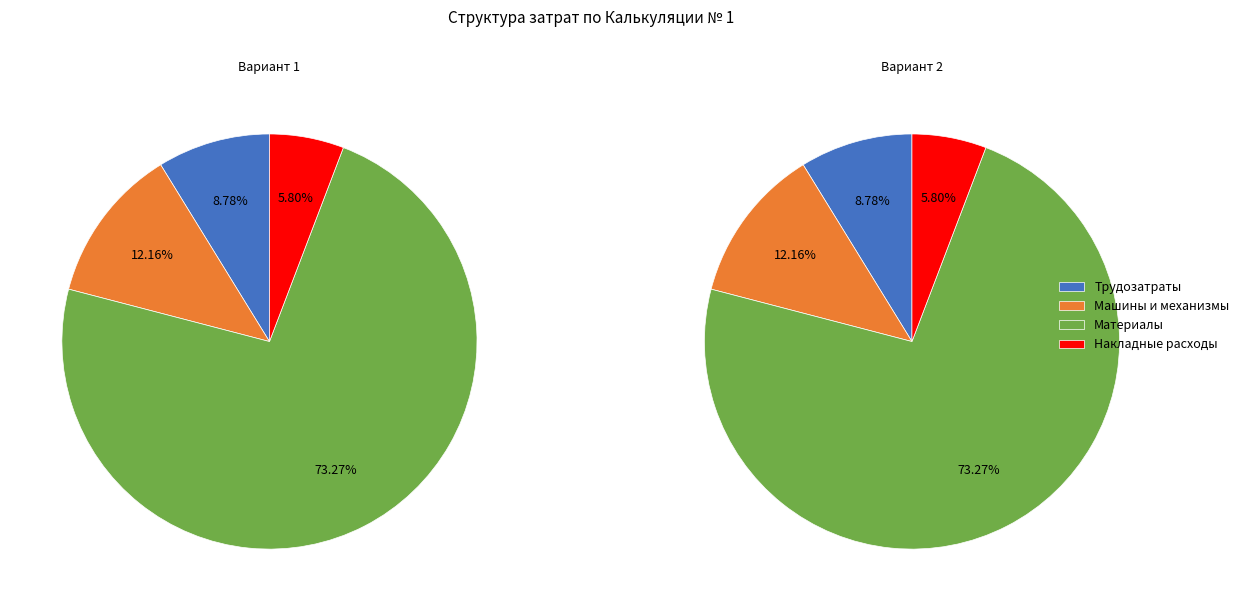

Rank the categories by value from lowest to highest.

Накладные расходы, Трудозатраты, Машины и механизмы, Материалы